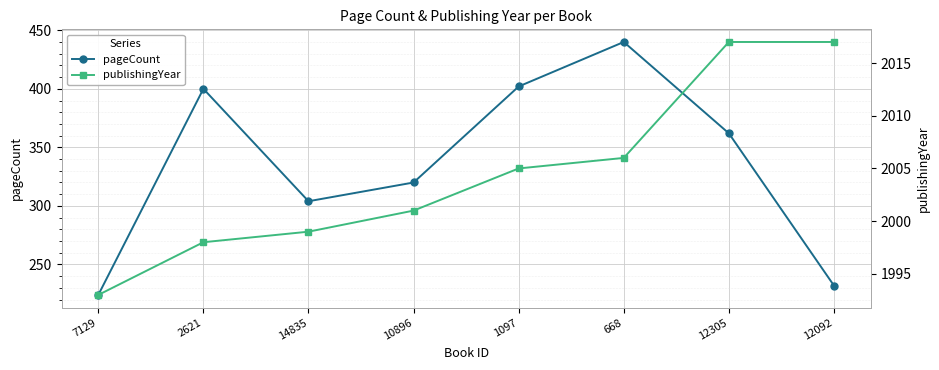

True or false: pageCount and publishingYear cross at least once.

False